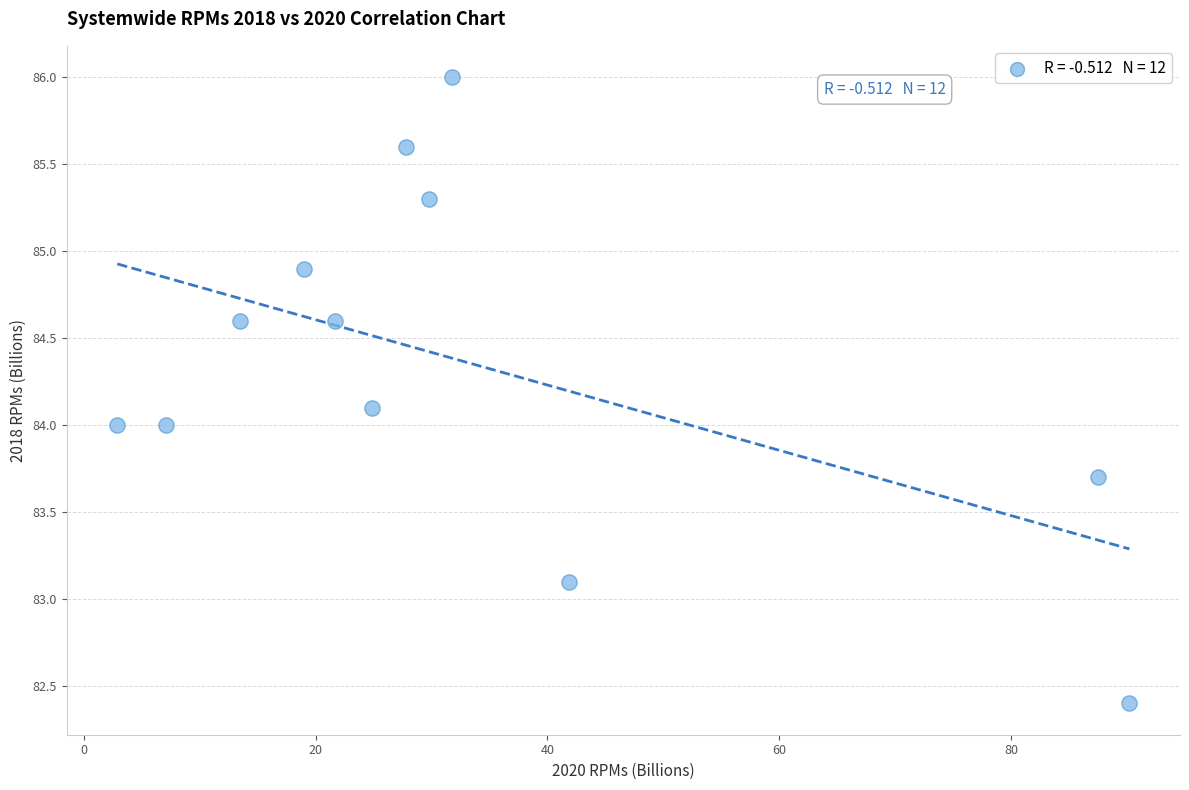

What is the range of Y values (max minus min)?

3.6